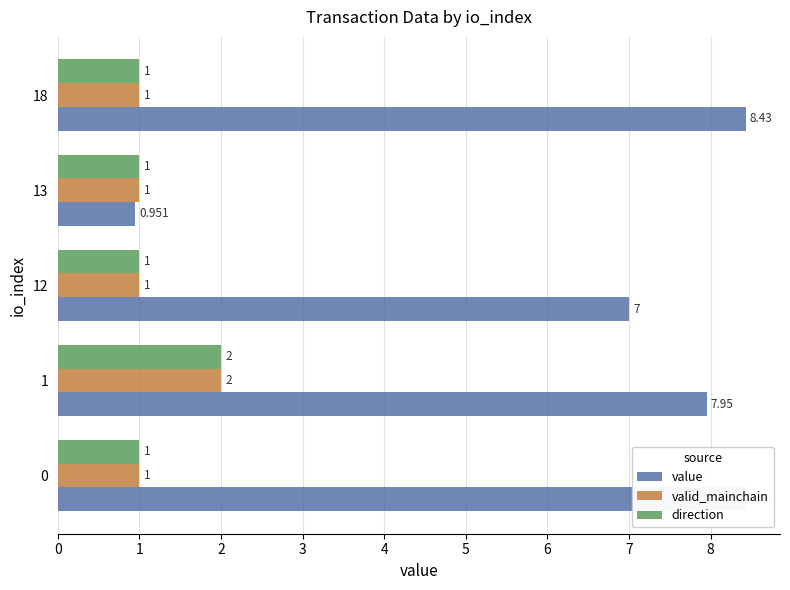

What is the average value of the direction series?

1.2